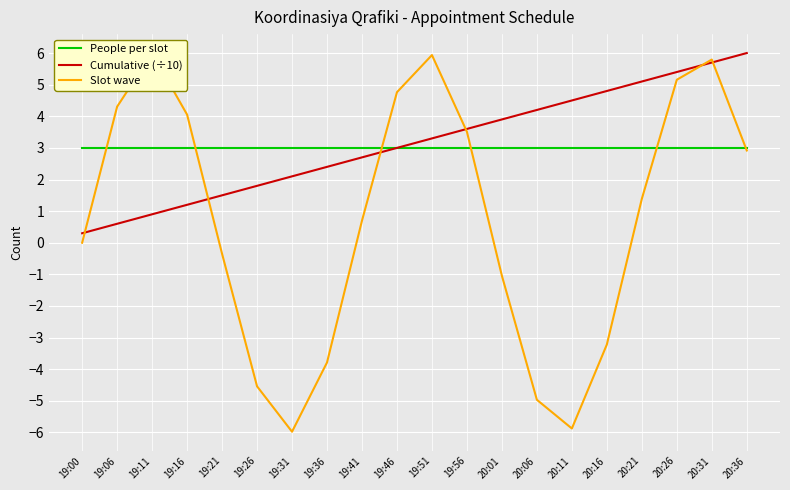

At which label is Slot wave closest to 0?

19:00